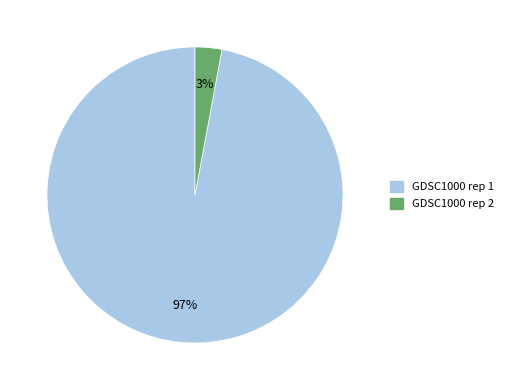

Do GDSC1000 rep 1 and GDSC1000 rep 2 together represent more than half of the pie?

Yes